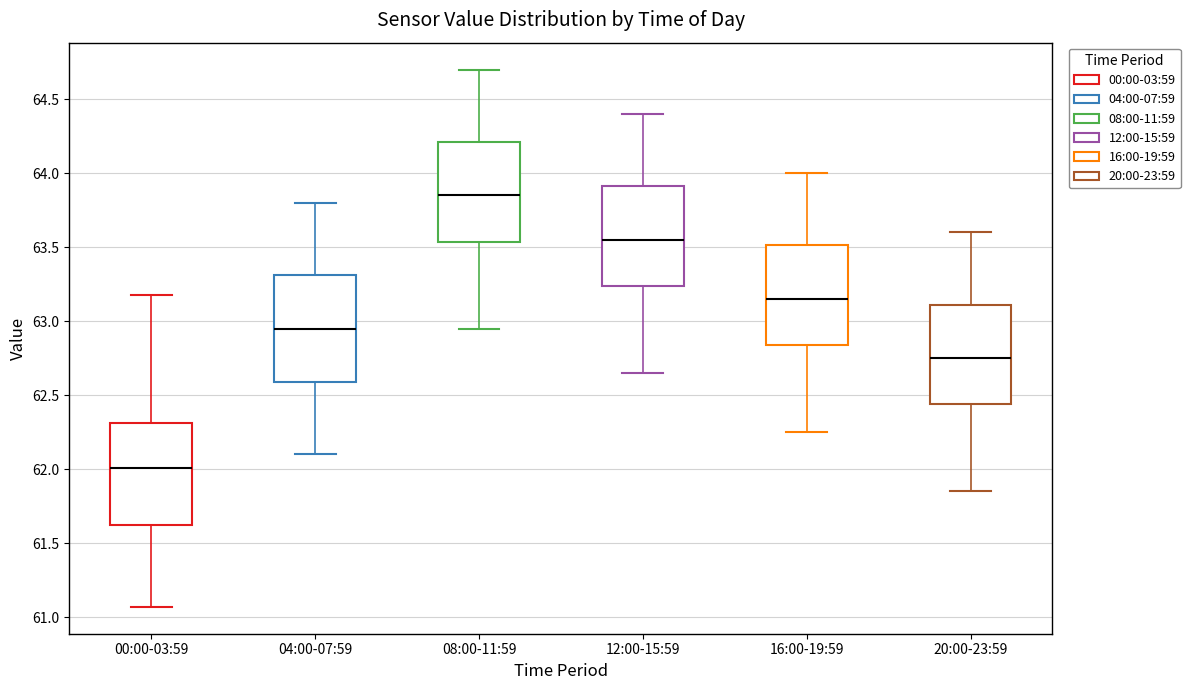

Where does the lower whisker of the box for 04:00-07:59 end on the y-axis? The values are not printed on the chart, so give them approximately, as read against the axis.

62.10